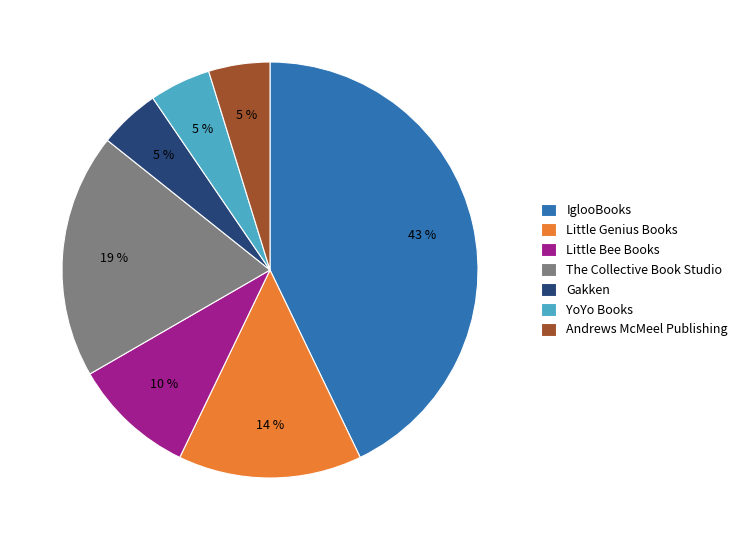

Which has a higher value, The Collective Book Studio or Little Genius Books?

The Collective Book Studio